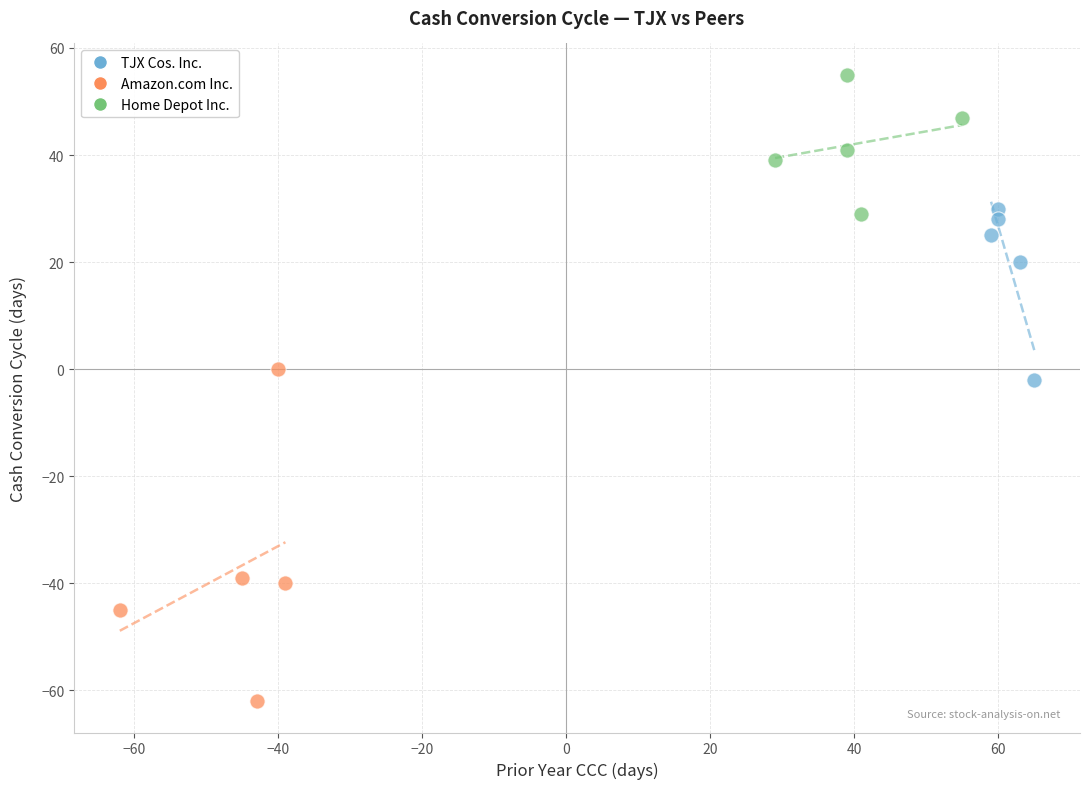

Which series contains the highest Y value?

Home Depot Inc.